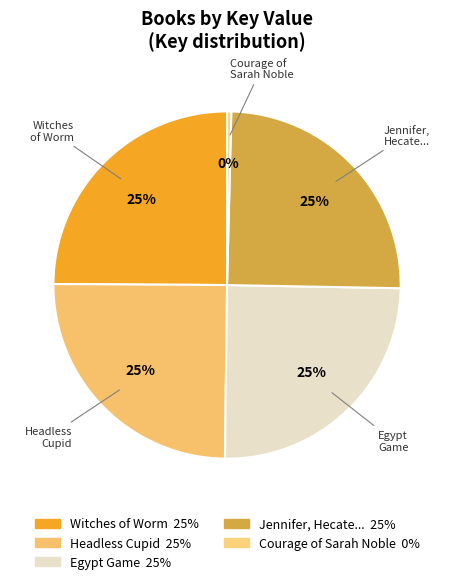

Count the number of slices in the pie.

5